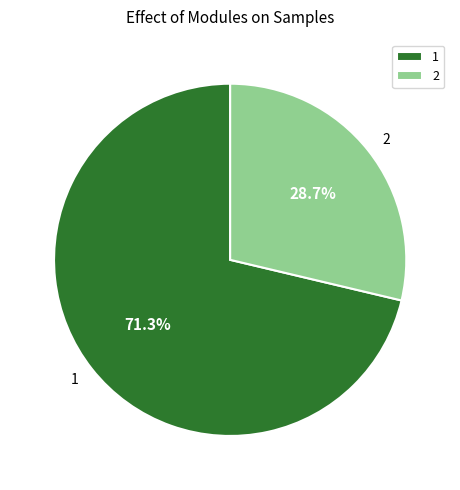

To the nearest percent, what is the difference between the 1 and 2 slice percentages?

43%